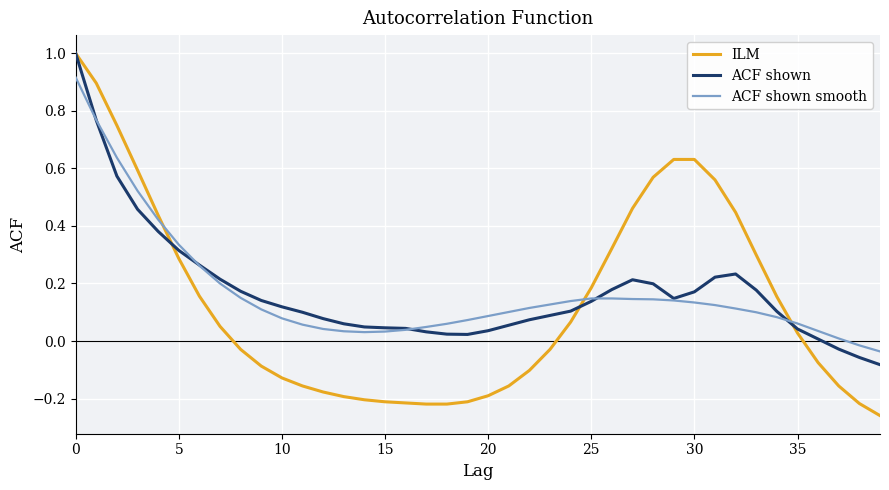

What is the maximum value shown in the chart?

1.0